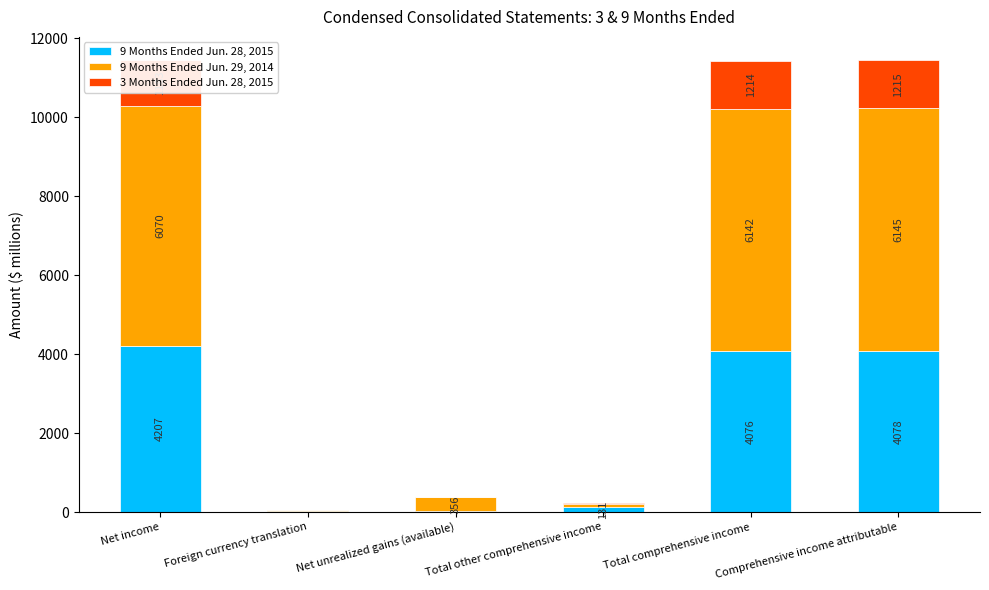

True or false: 9 Months Ended Jun. 28, 2015 has a value of 6960 at Total comprehensive income.

False